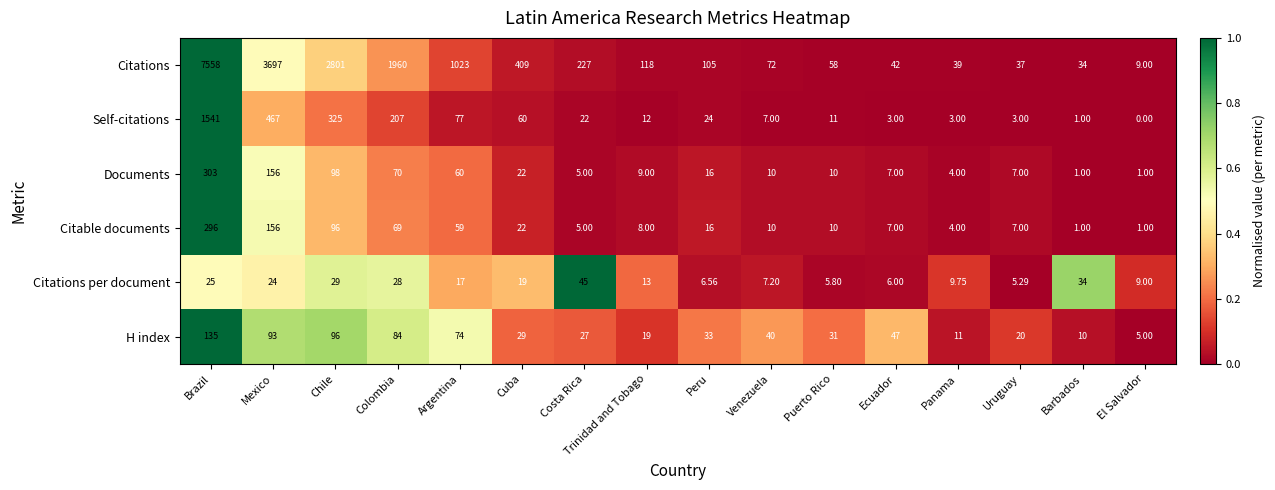

At Argentina, list the series in order from largest to smallest.

Citations, Self-citations, H index, Documents, Citable documents, Citations per document